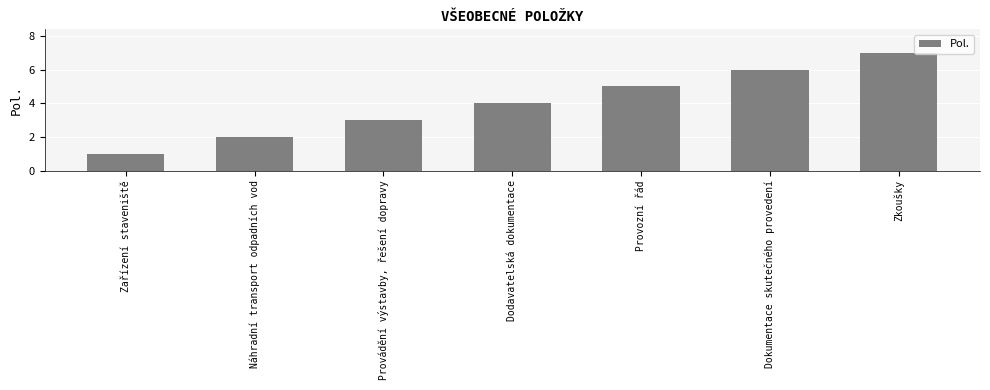

Are the bars grouped side by side (vs. stacked)?

No